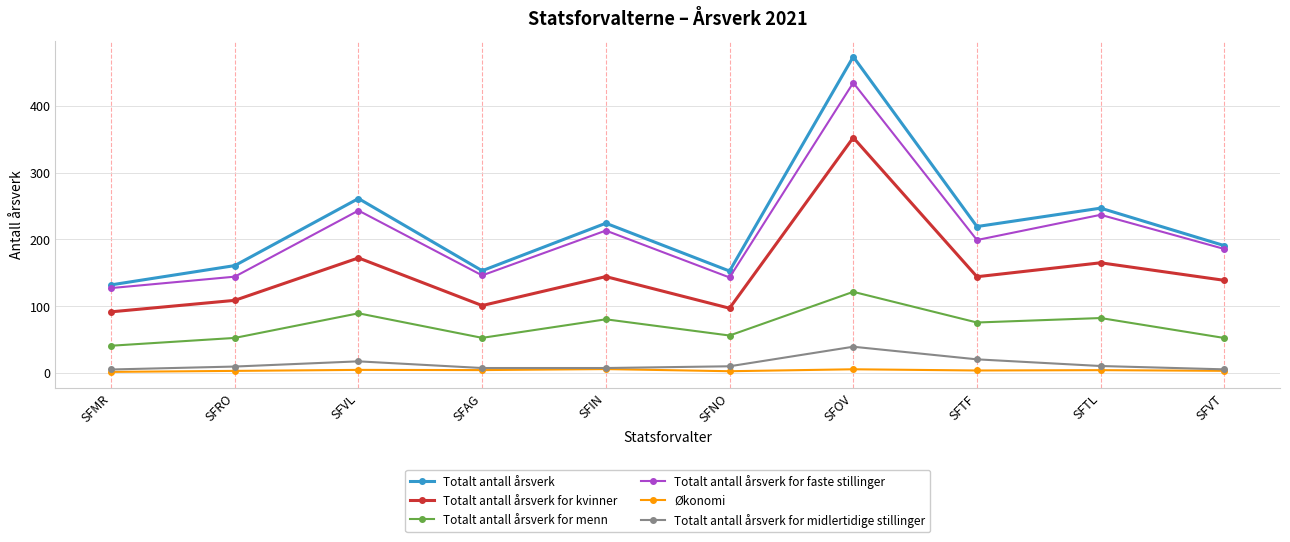

What is the difference between the Totalt antall årsverk values at SFMR and SFVT?

58.8